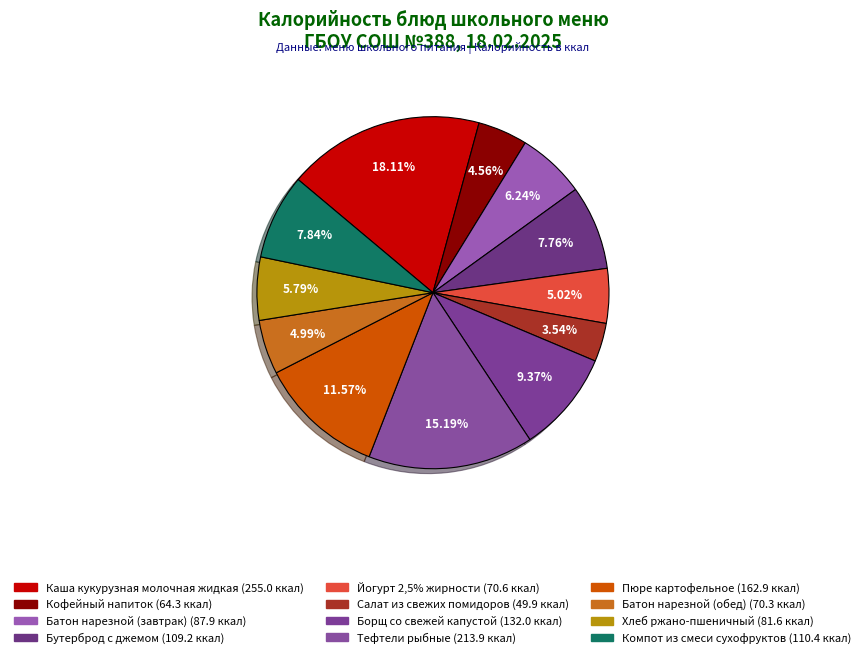

Which slice is the largest?

Каша кукурузная молочная жидкая